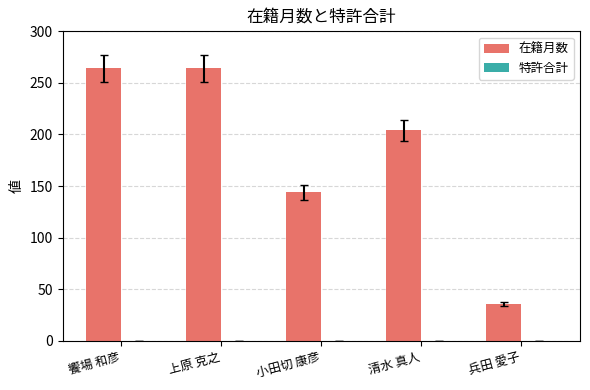

At which label is the value closest to 150?

小田切 康彦